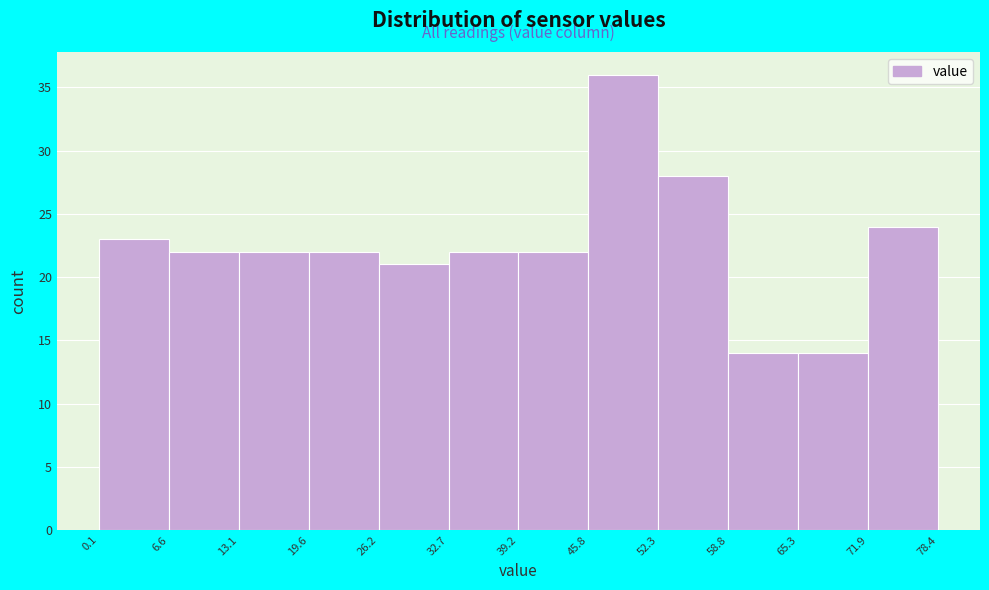

Which range on the x-axis has the tallest bar?

45.8 to 52.3